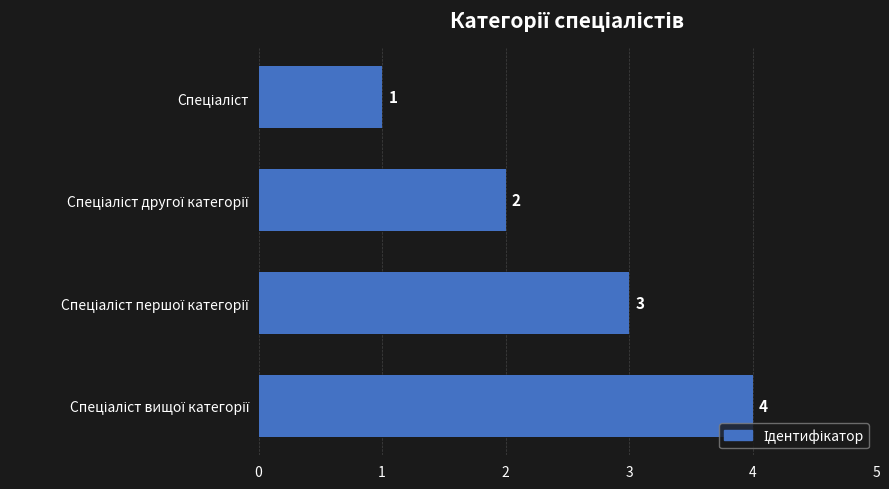

What is the sum of all values?

10